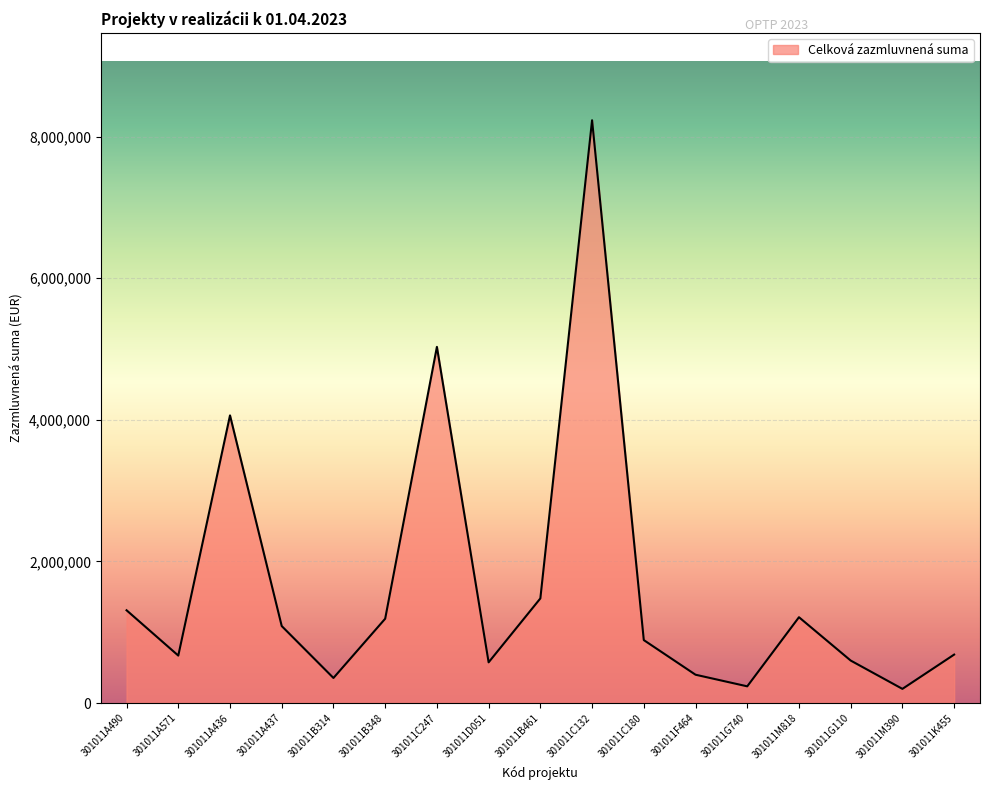

Where is the data nearest to the value 4215000?

301011A436